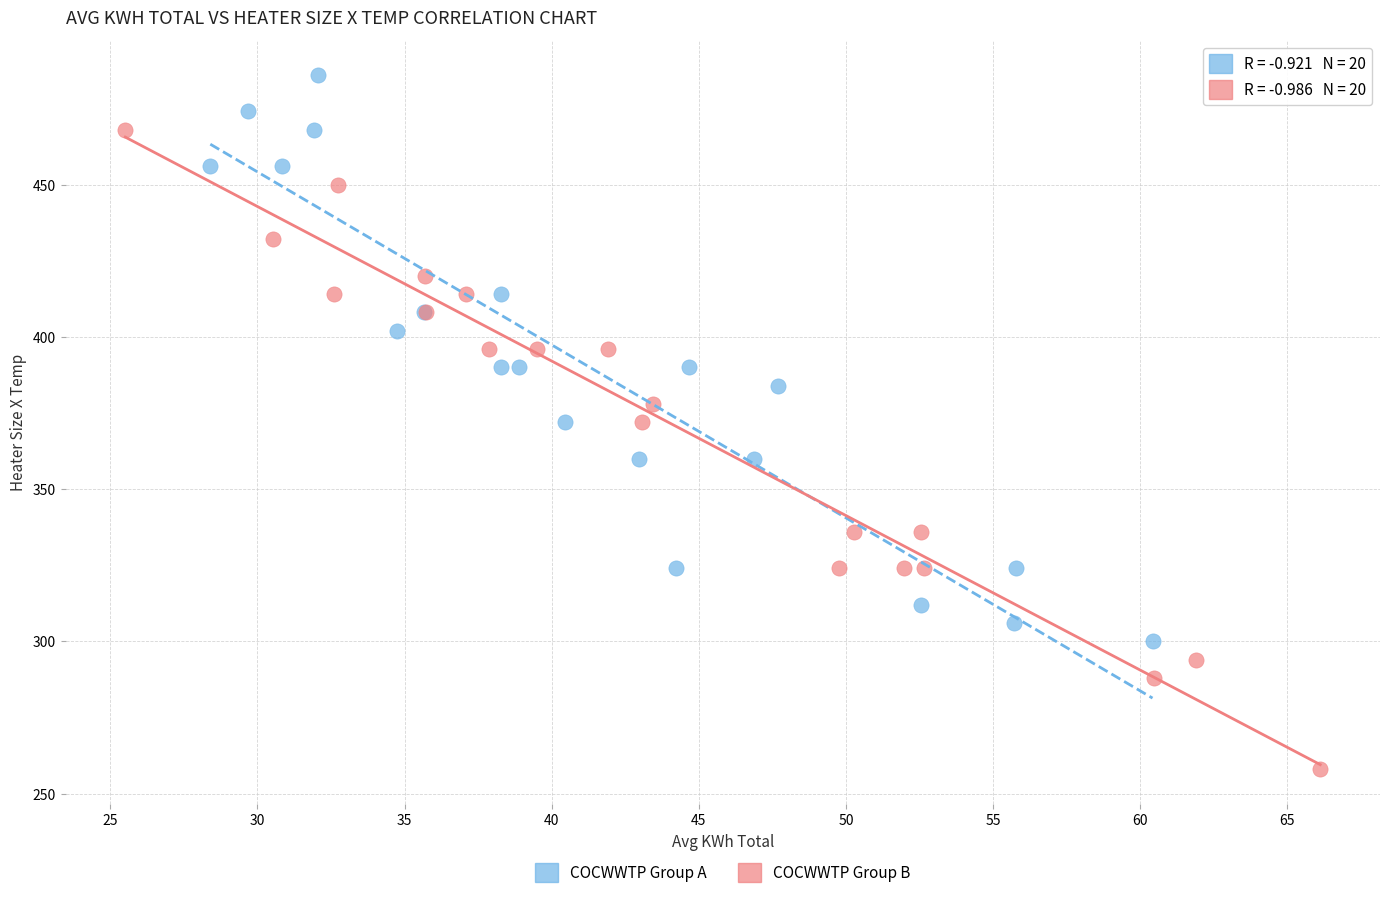

Which series reaches the minimum Y coordinate?

COCWWTP Group B